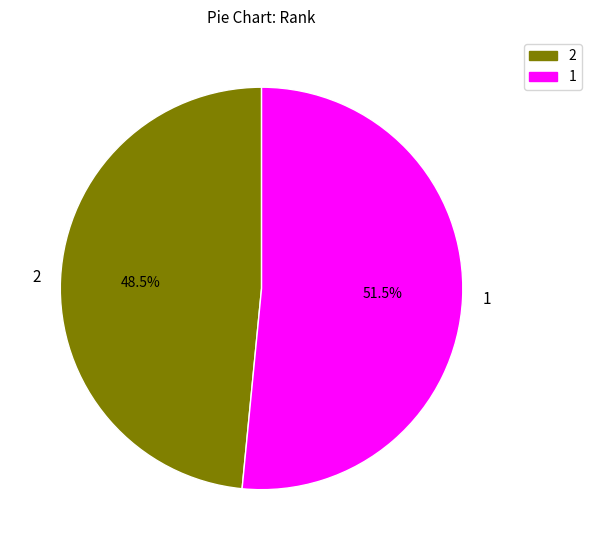

Which category has the biggest portion of the pie?

1